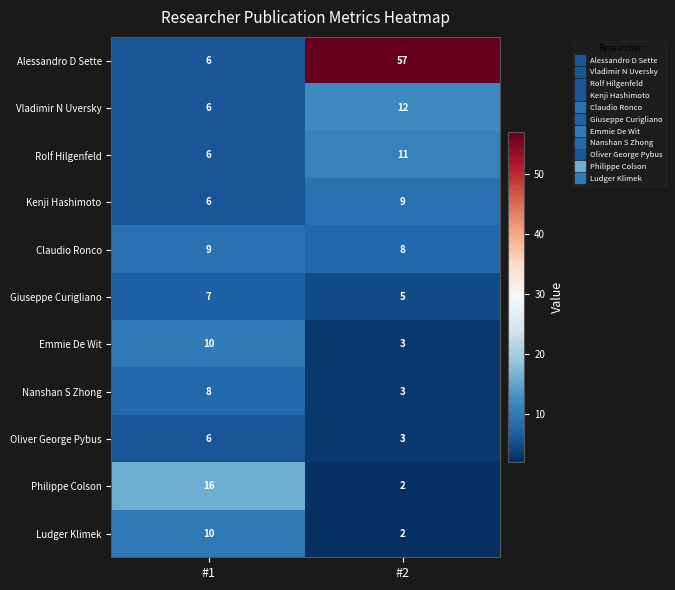

What is the greatest value displayed?

57